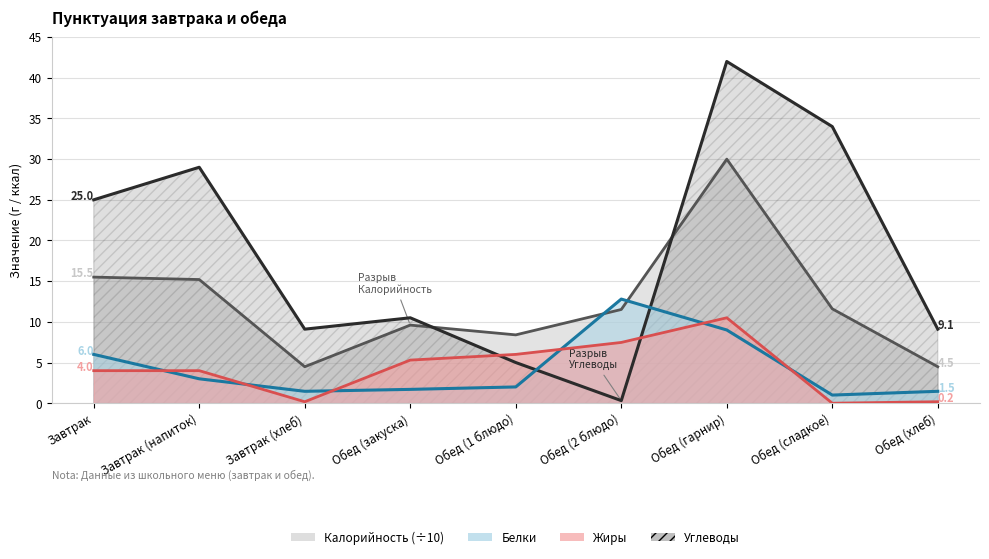

Where is Жиры nearest to the value 5?

Обед (закуска)